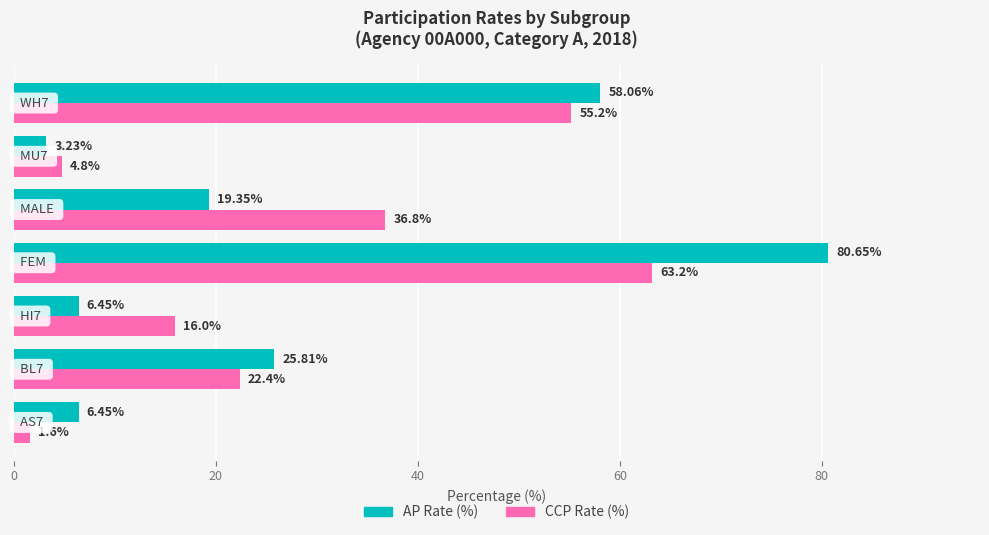

At how many categories does at least one series exceed 9?

5